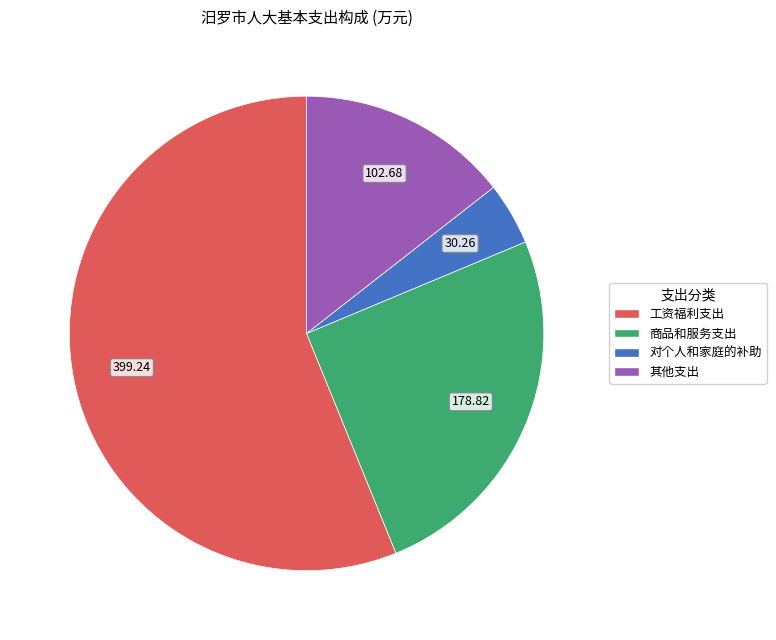

Do 其他支出 and 商品和服务支出 together represent more than half of the pie?

No